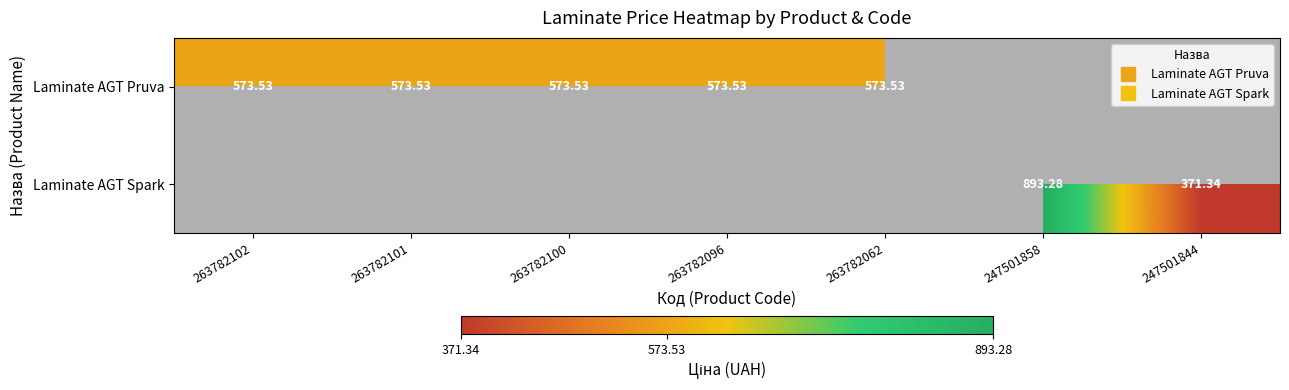

Between 263782102 and 263782062, which series saw the biggest shift?

Laminate AGT Pruva